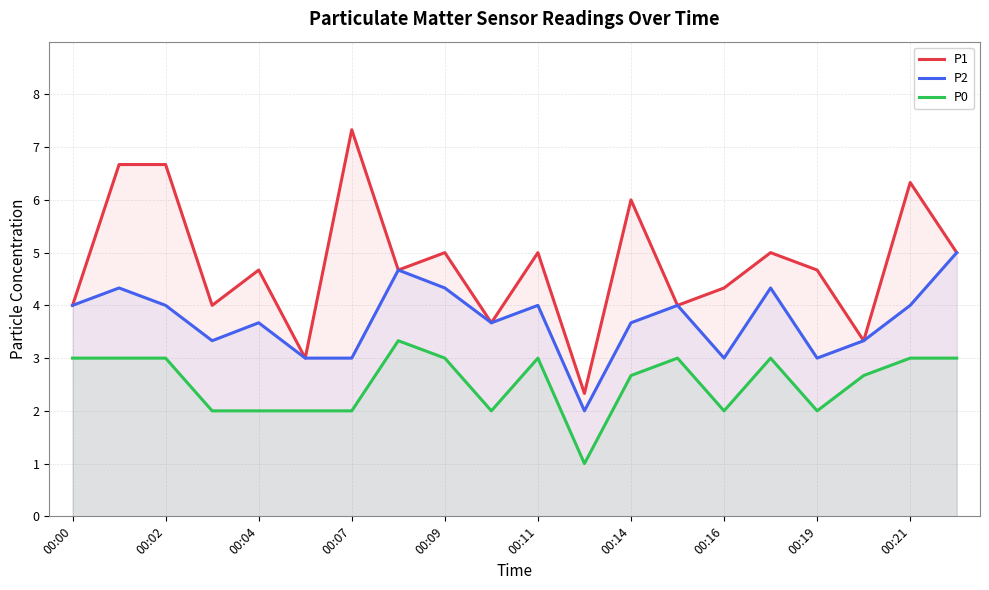

Rank the series at 00:16 from highest to lowest value.

P1, P2, P0